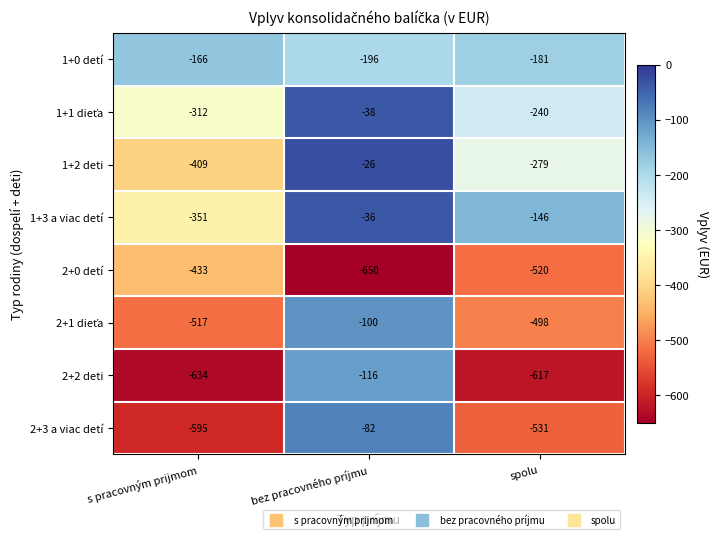

What is the spread (max minus min) of values at spolu?

471